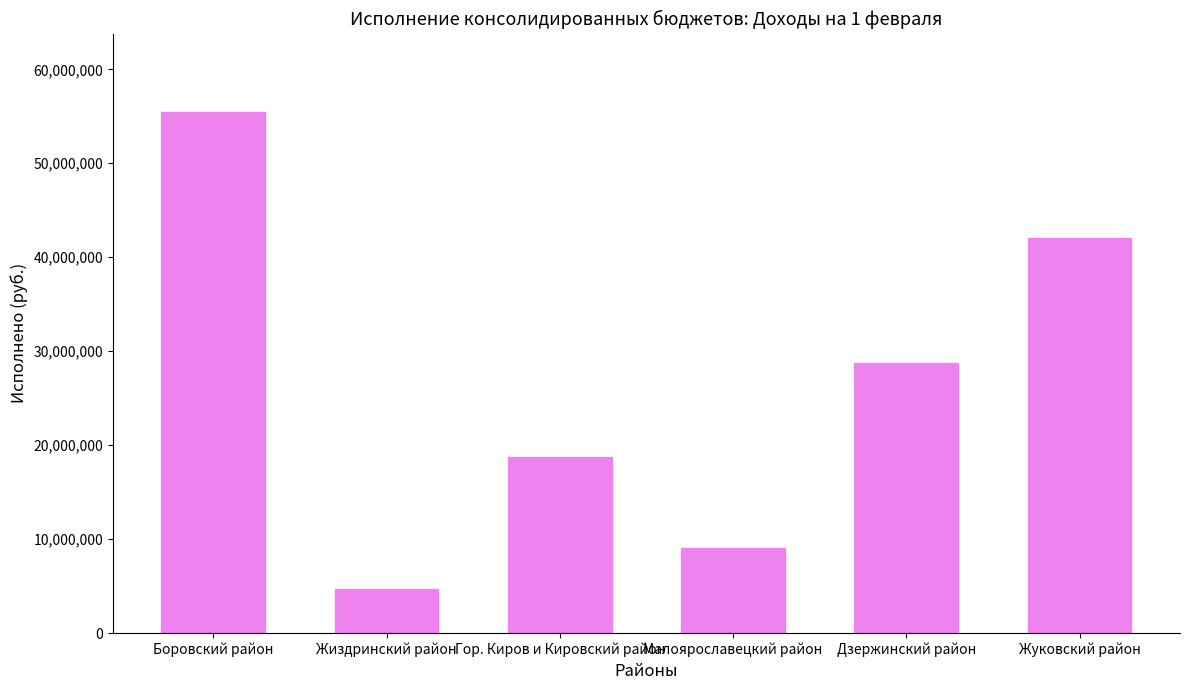

Count the number of data series in this chart.

1